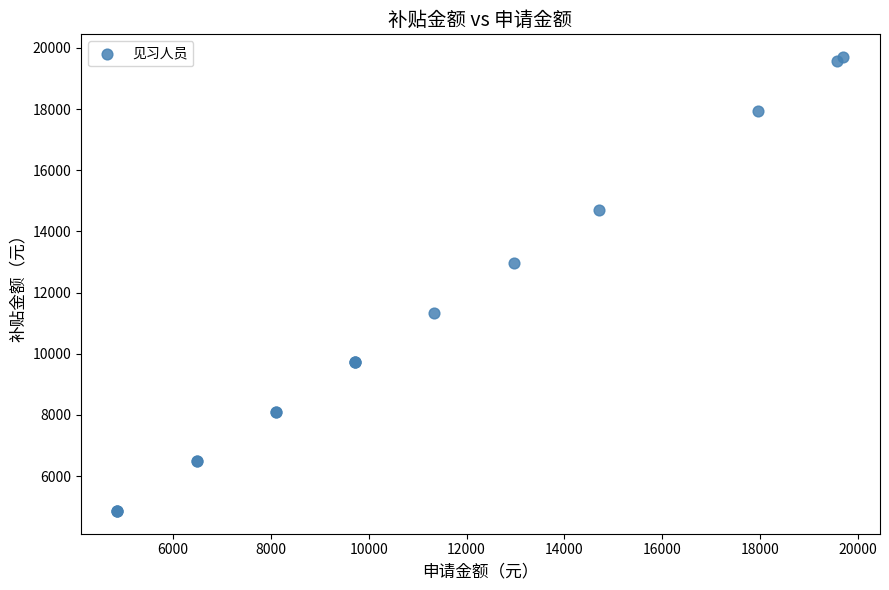

What Y value in the scatter plot is closest to 12280?

12960